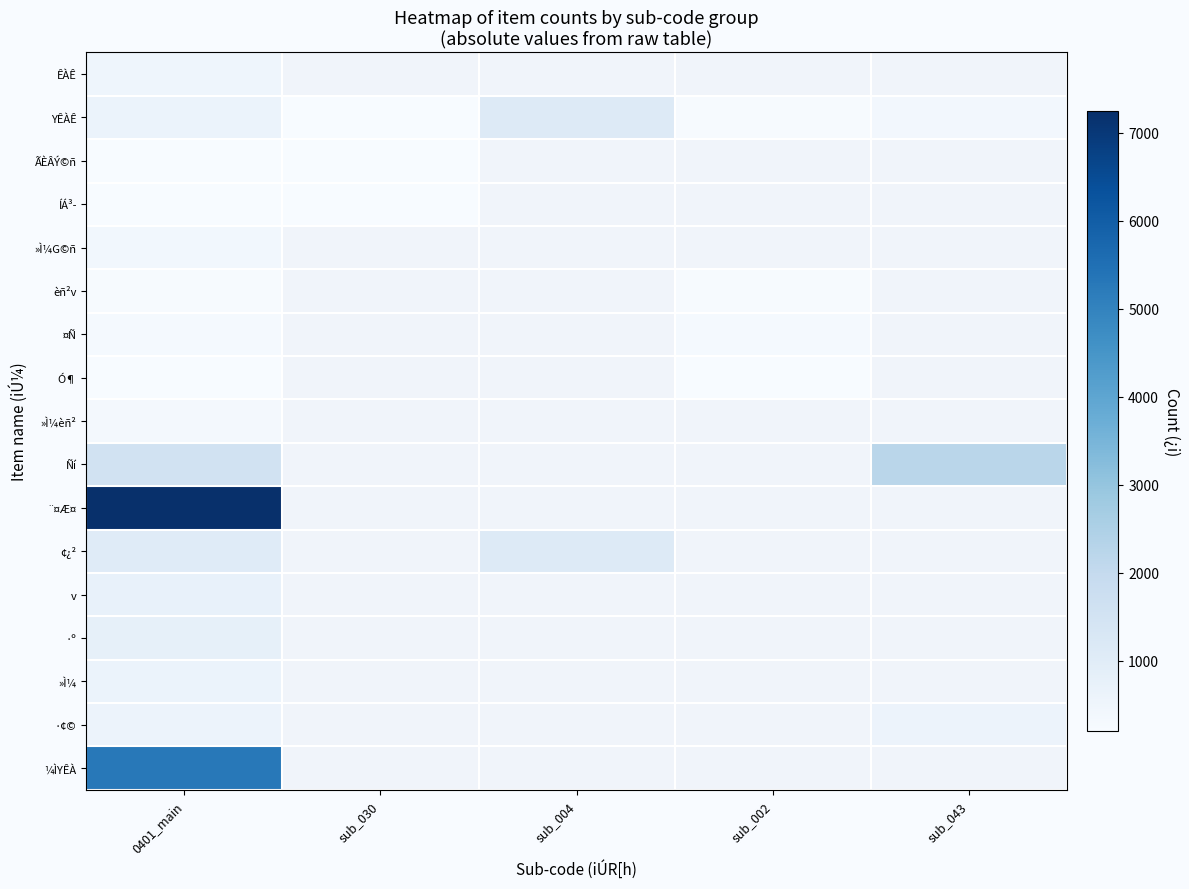

The ¼ÌYÊÀ series shows 1299.7 at 0401_main. True or false?

False